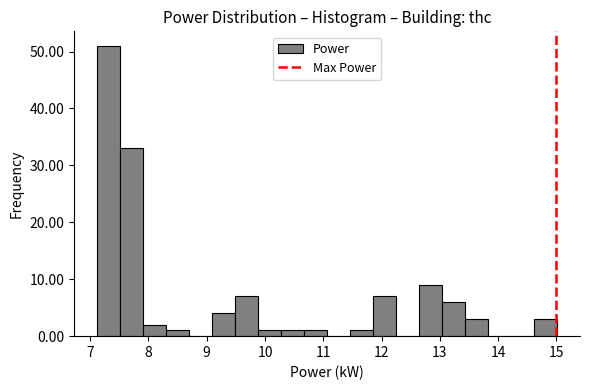

Read against the x-axis, roughly where is the centre of the tallest bar?

7.3